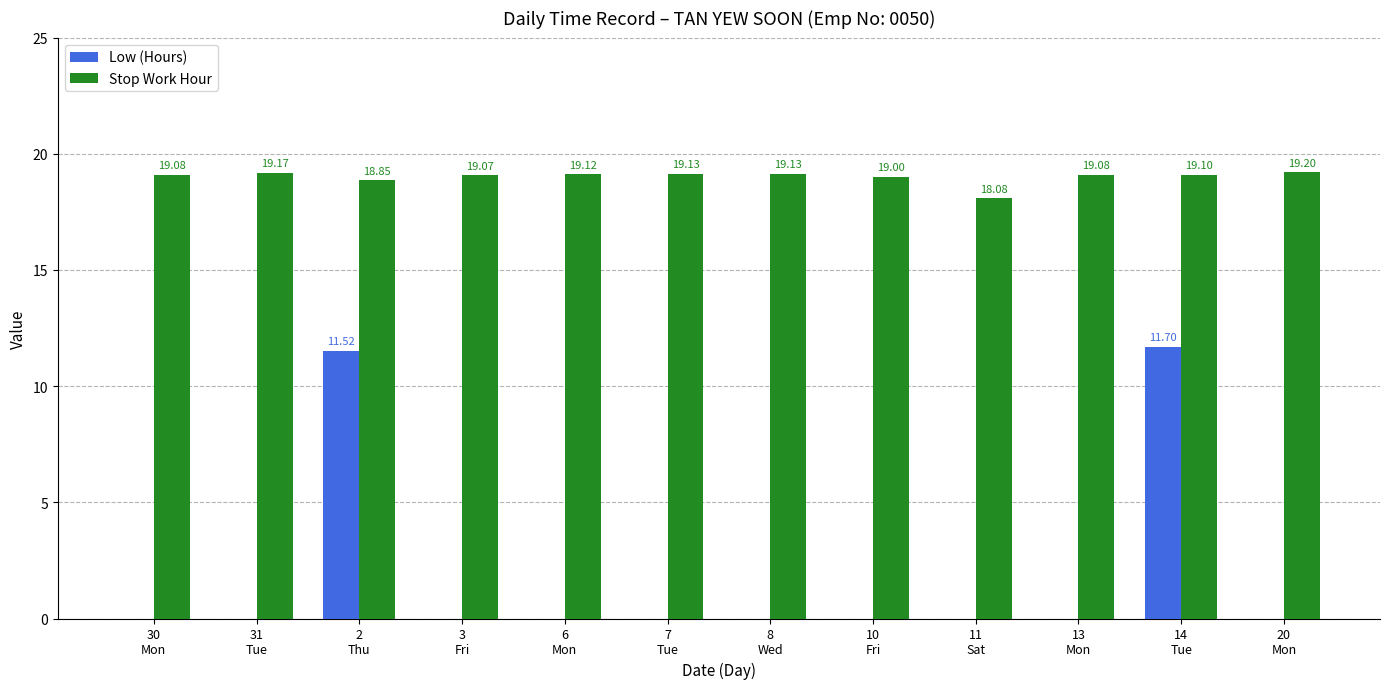

Count the number of categories in the chart.

12